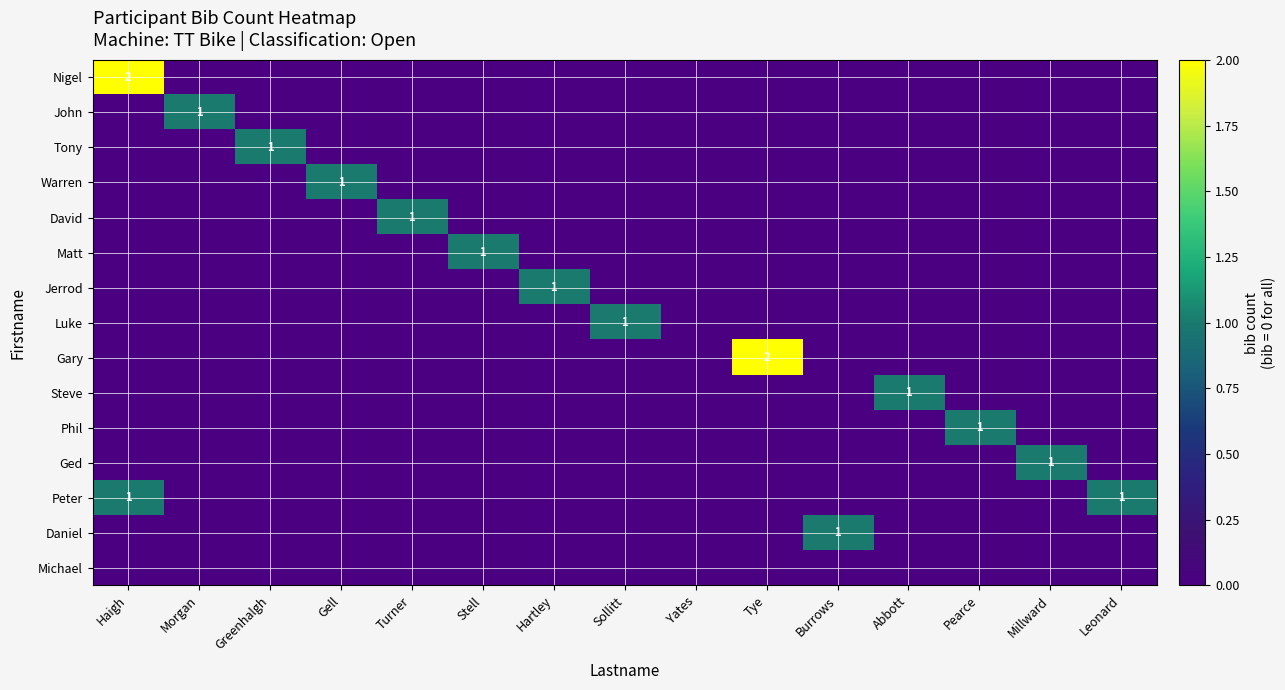

The value of David at Turner is 1. True or false?

True